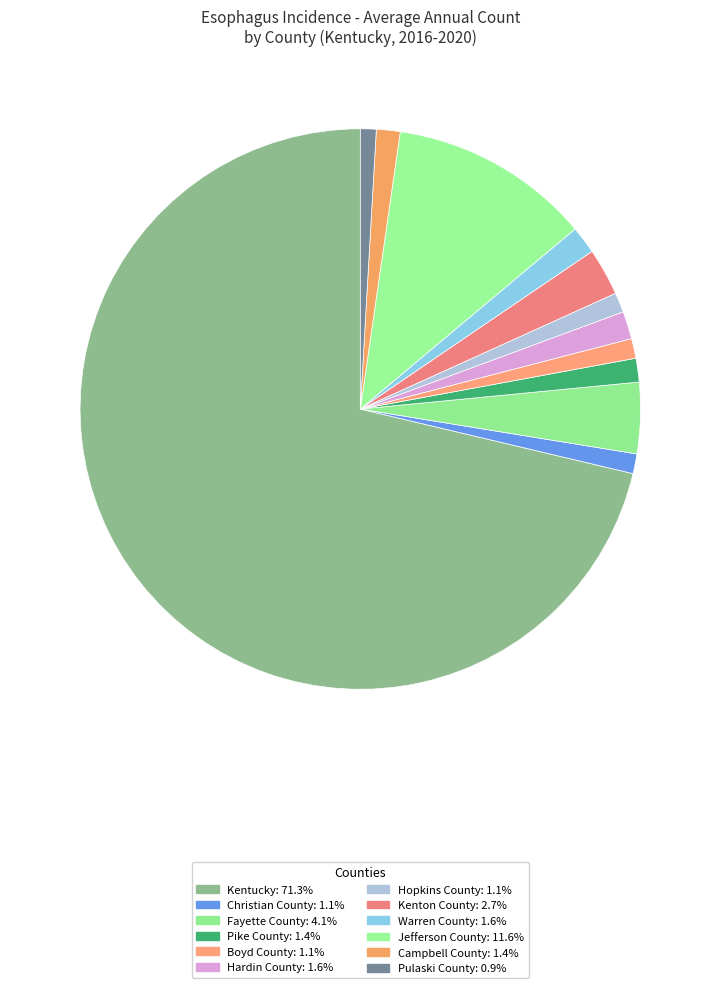

Does Kentucky represent more than half of the total?

Yes